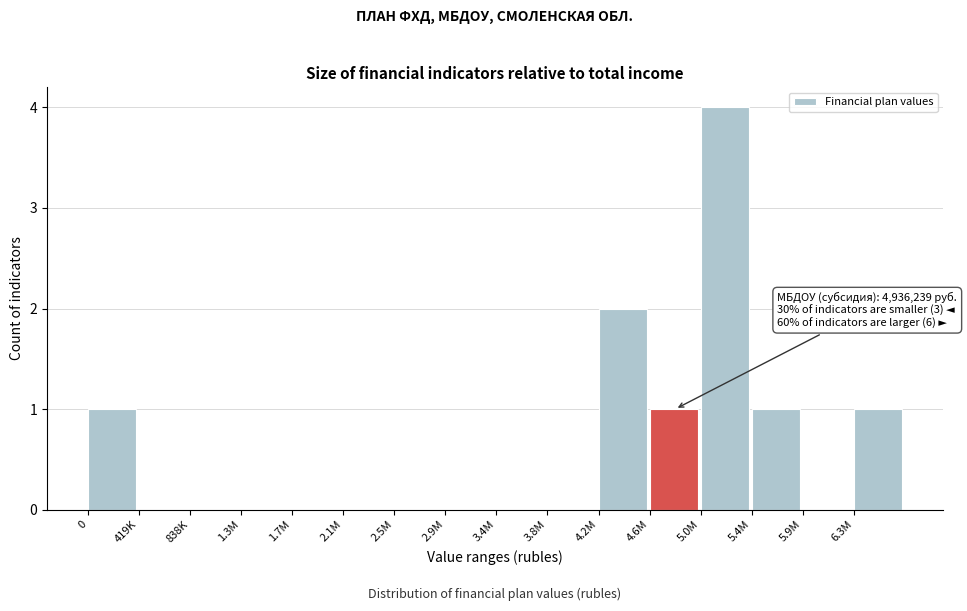

Reading left to right, transcribe all the data shown in this chart.

0=1	419K=0	838K=0	1.3M=0	1.7M=0	2.1M=0	2.5M=0	2.9M=0	3.4M=0	3.8M=0	4.2M=2	4.6M=1	5.0M=4	5.4M=1	5.9M=0	6.3M=1